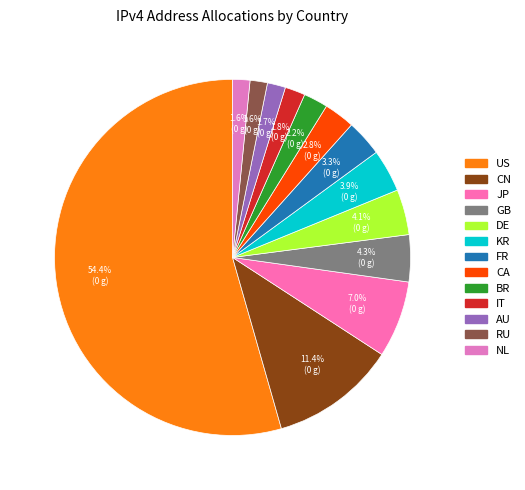

Count the number of slices in the pie.

13